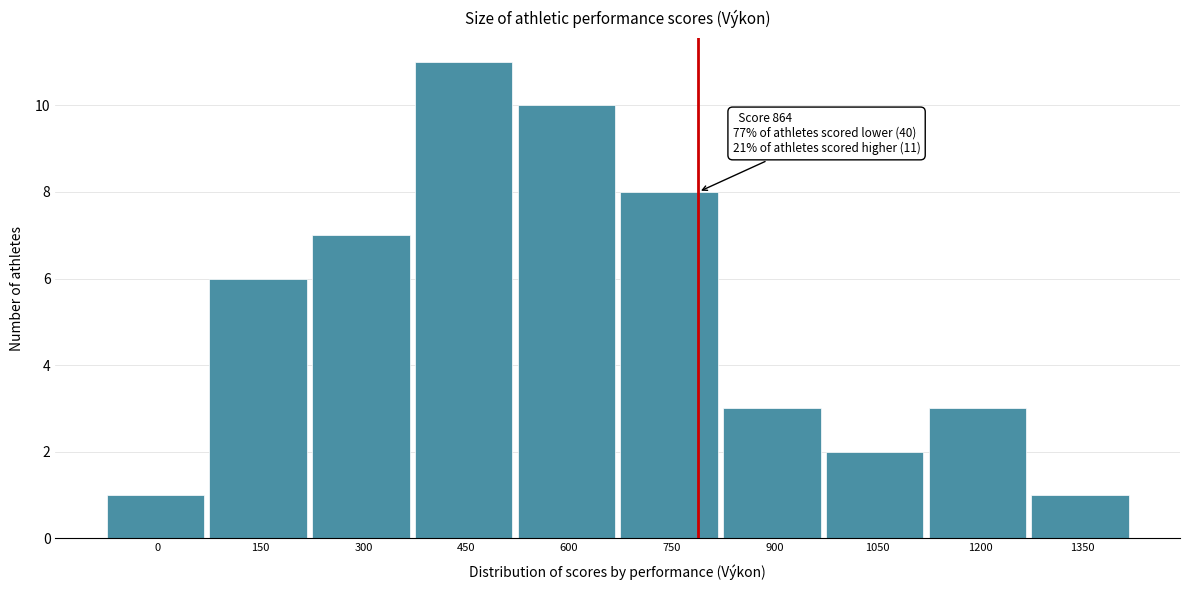

Reading left to right, list all the values displayed in this chart.

1	6	7	11	10	8	3	2	3	1